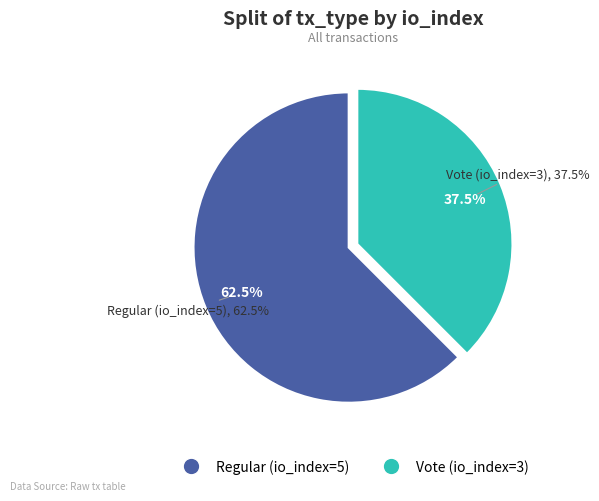

To the nearest percent, what portion does Vote (io_index=3) represent?

38%